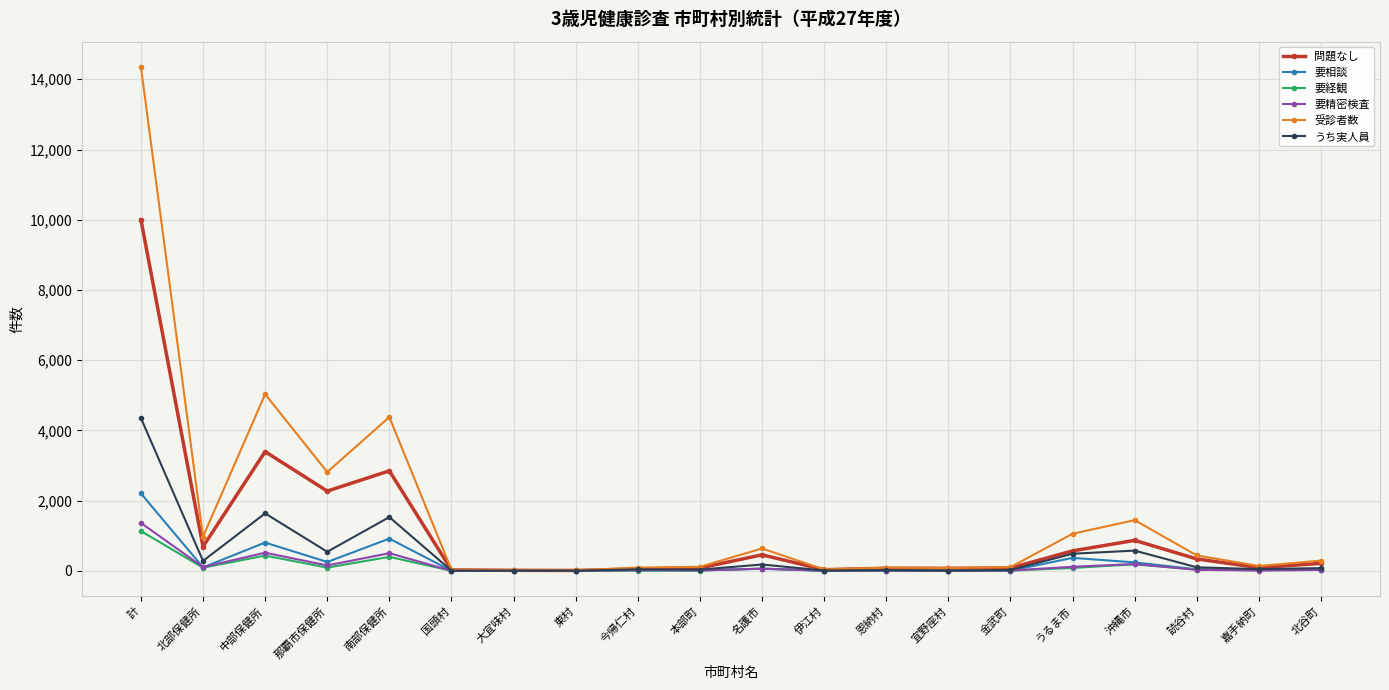

At which category is the sum across all series the highest?

計